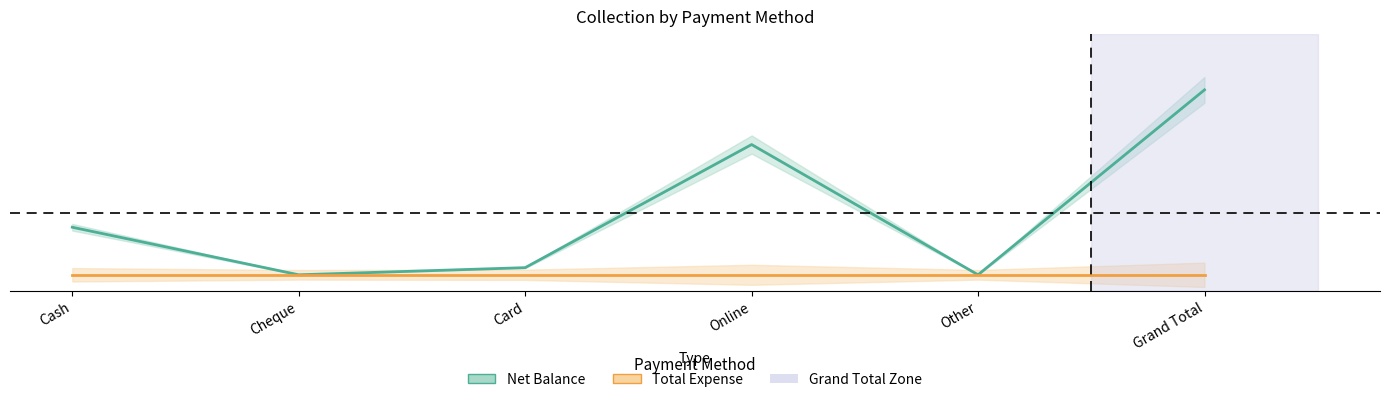

Is it true that the value at Cash is 0.1?

False